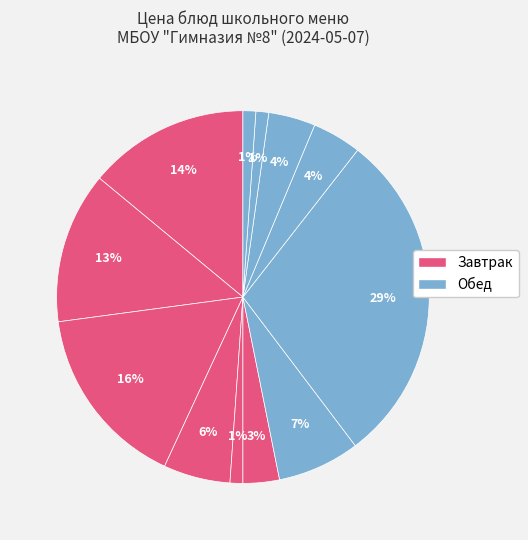

How many slices are in this pie chart?

12